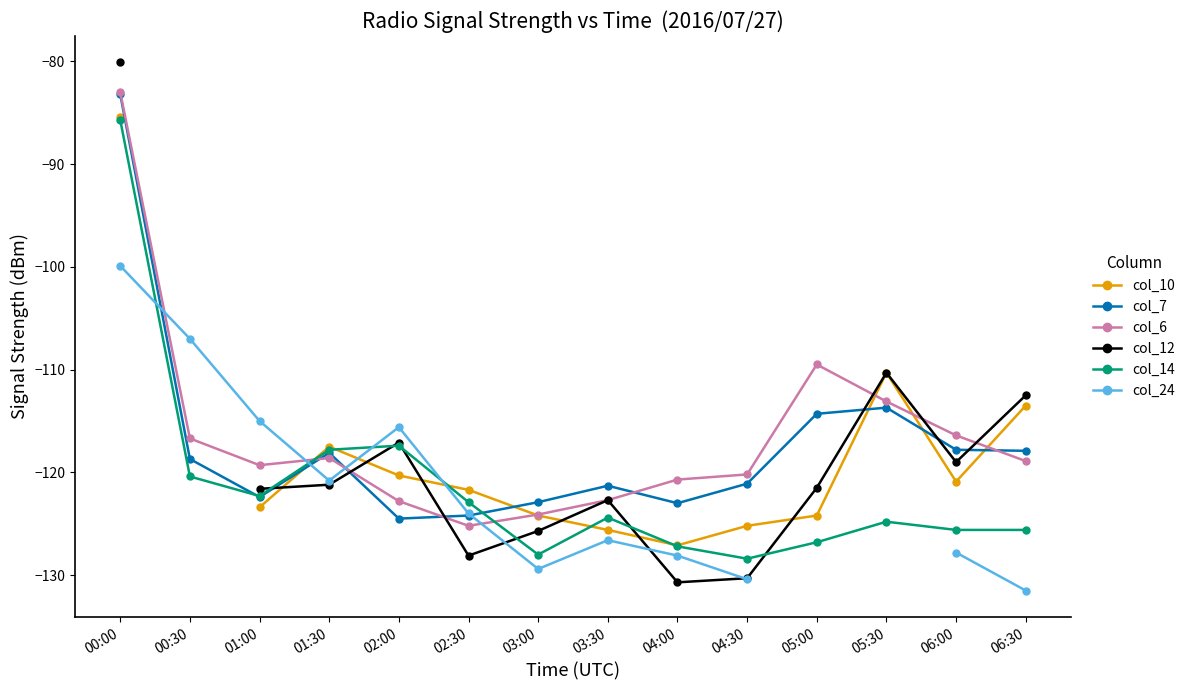

Which series has the widest spread of values?

col_12